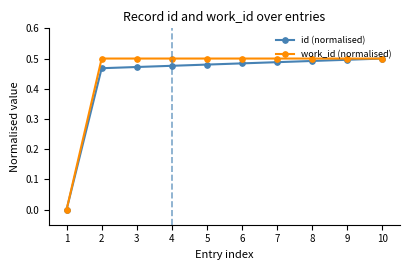

Is it true that id (normalised) equals 0.5 at 8?

True